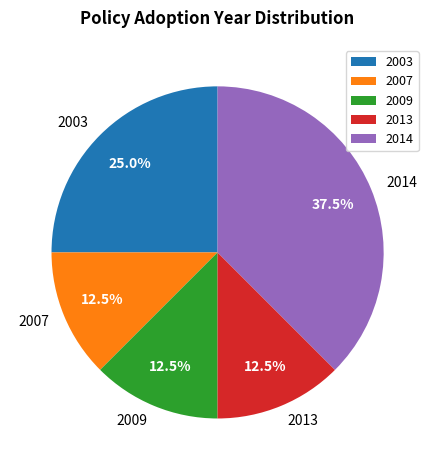

What is the largest slice in the pie chart?

2014